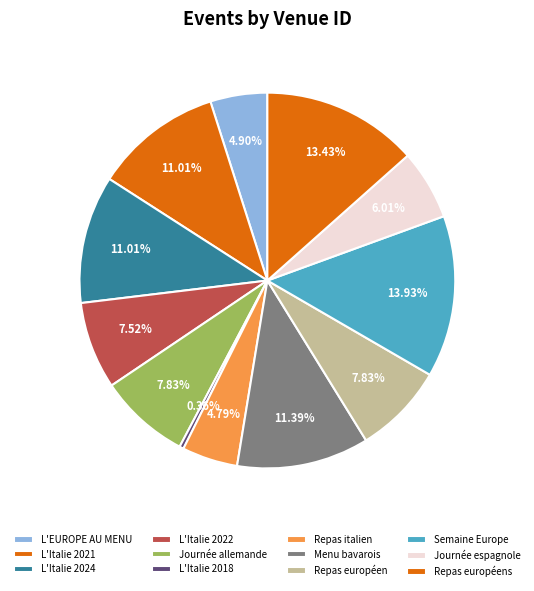

What is the smallest slice in the pie chart?

L'Italie 2018